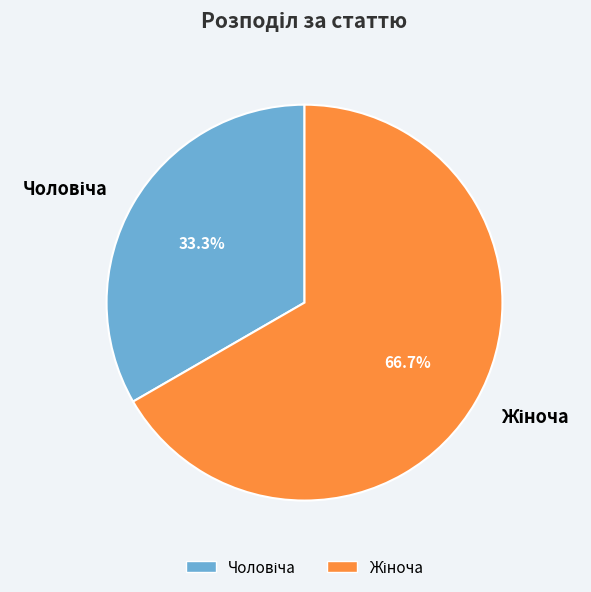

Is there any slice that represents more than half of the pie?

Yes